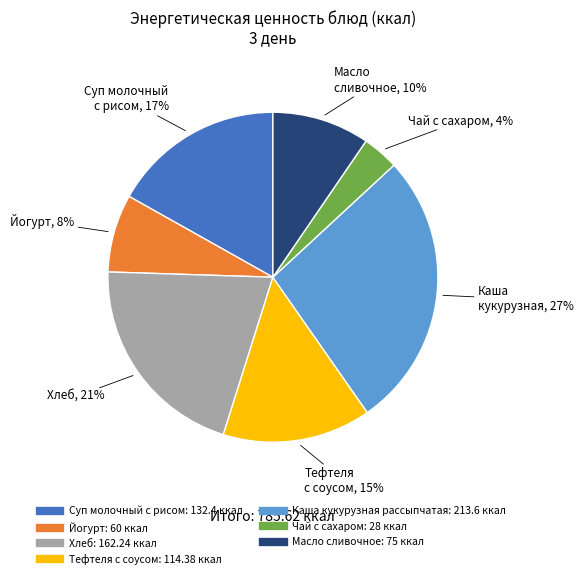

Is it true that Чай с сахаром is 4% of the pie?

True